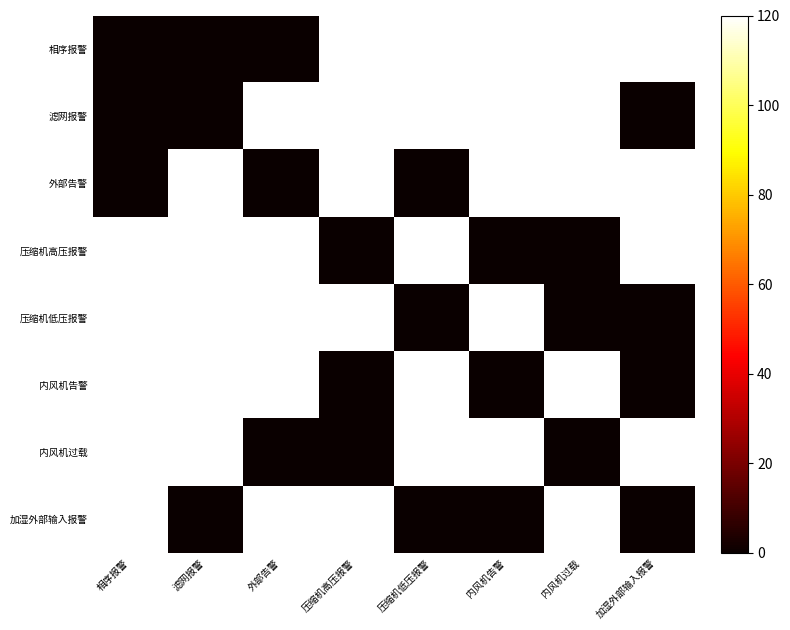

At 滤网报警, list the series in order from largest to smallest.

内风机过载, 内风机告警, 压缩机低压报警, 压缩机高压报警, 外部告警, 加湿外部输入报警, 相序报警, 滤网报警